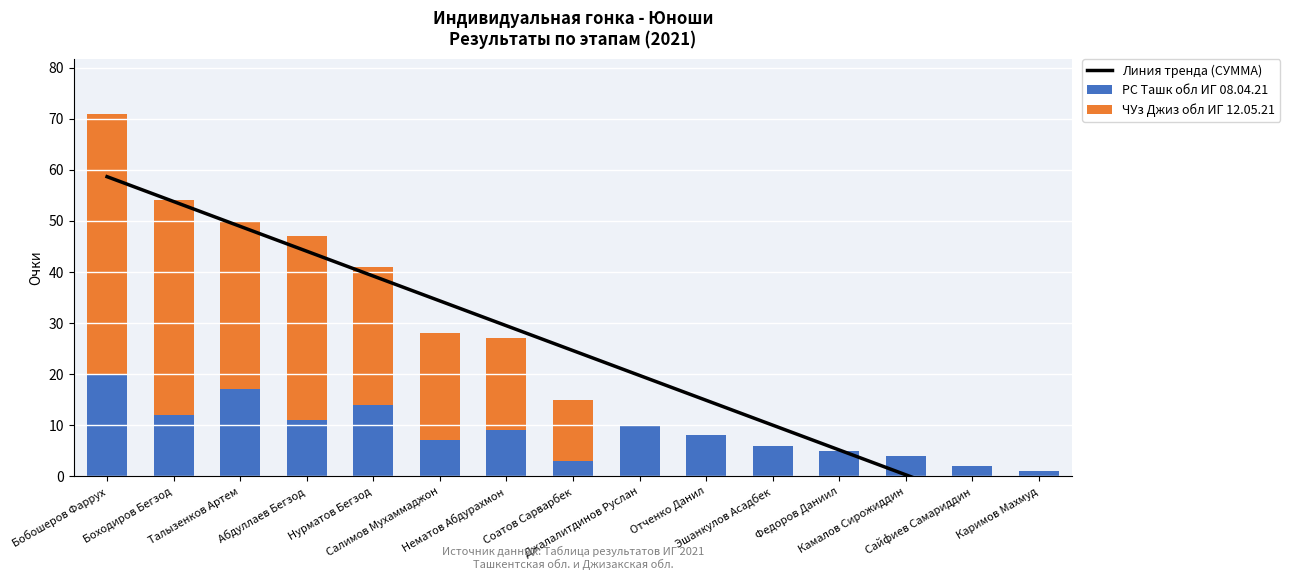

What is the approximate value of РС Ташк обл ИГ 08.04.21 at Отченко Данил?

8